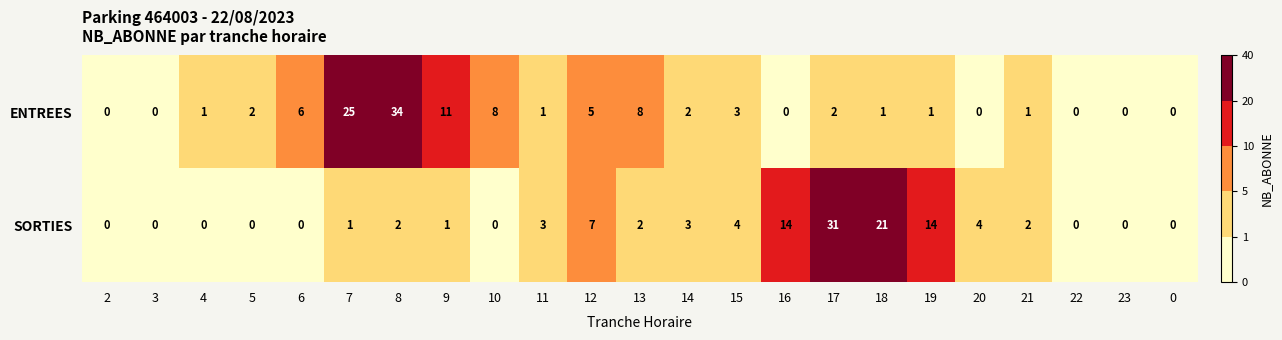

What is the maximum value for SORTIES?

31